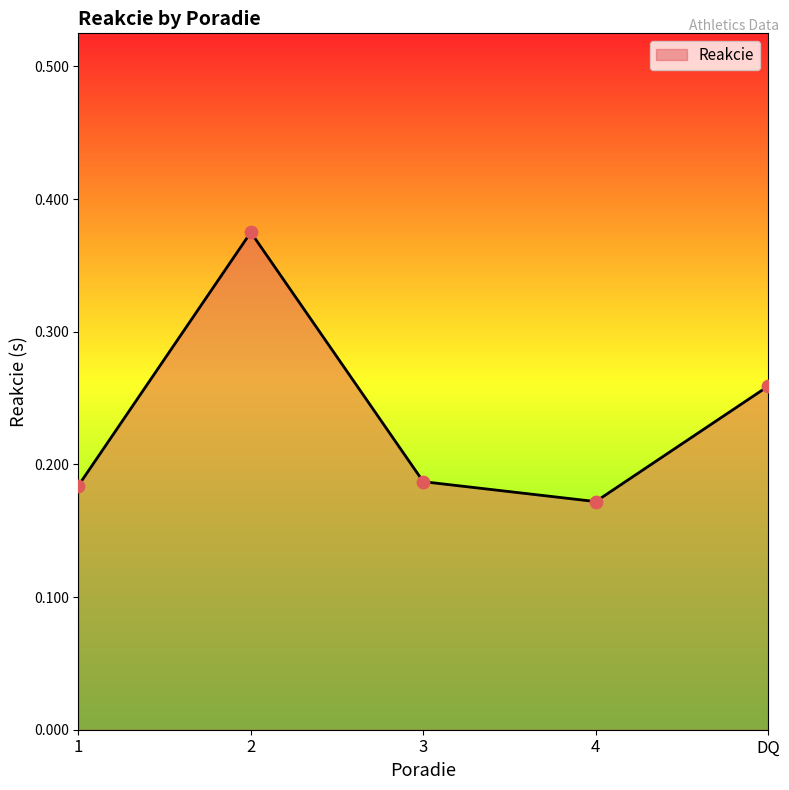

Which has a higher value, DQ or 4?

DQ